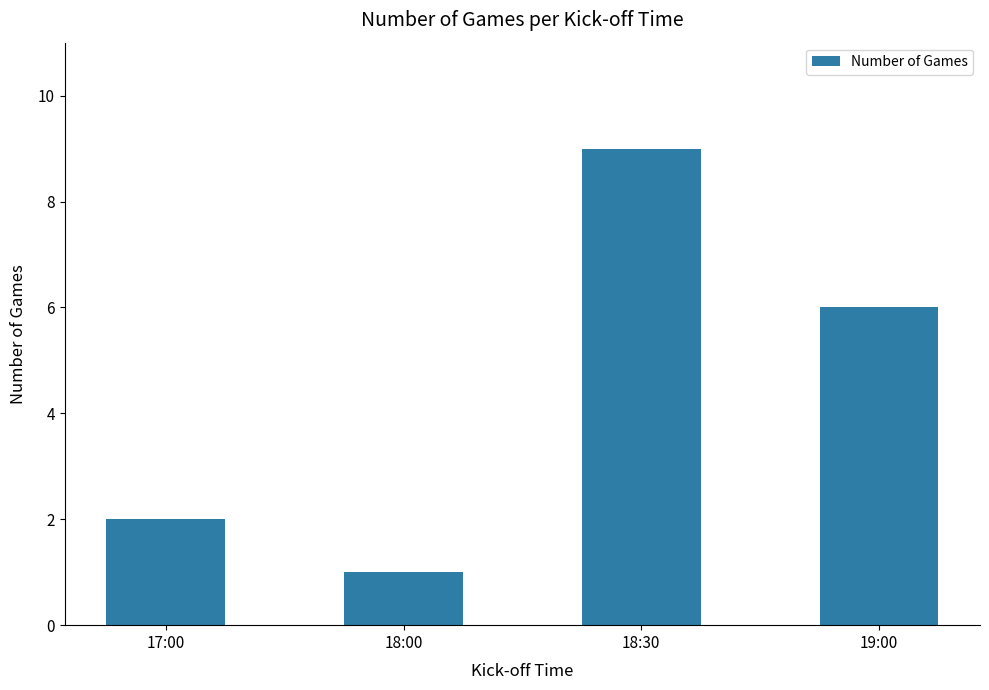

Count the number of categories in the chart.

4